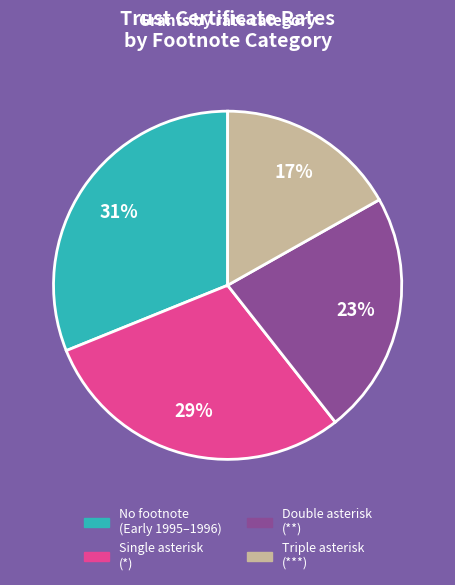

Does any single category account for the majority?

No